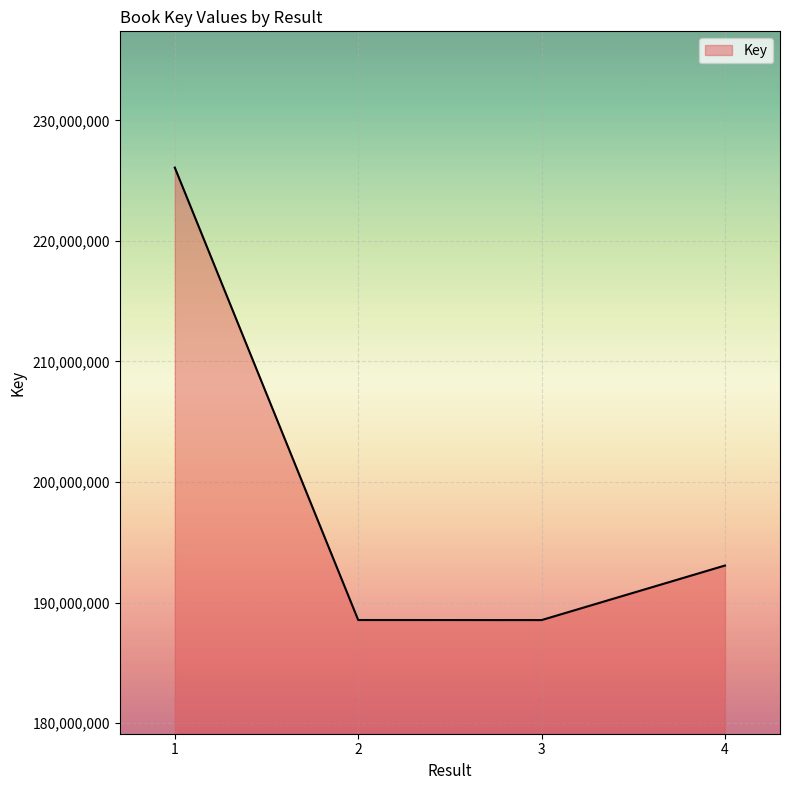

What is the sum of all values?

796244433